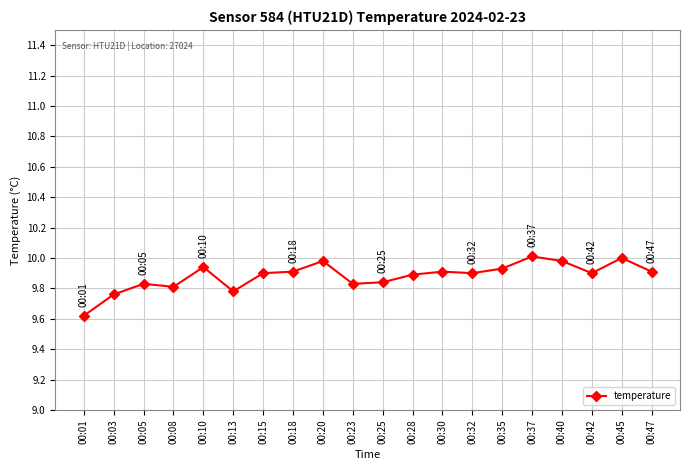

What is the value of the 17th point from the left?

10.0